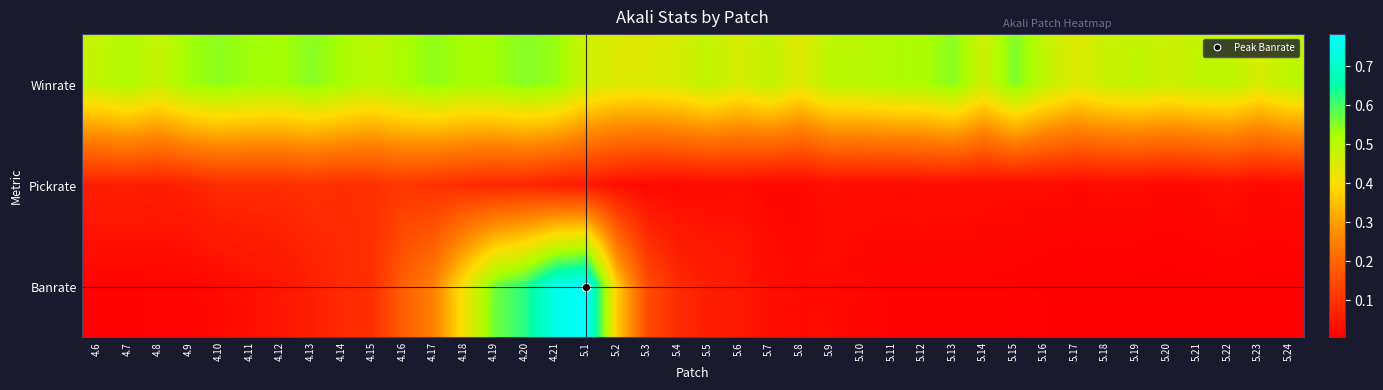

Which series has the largest total across all categories?

Winrate